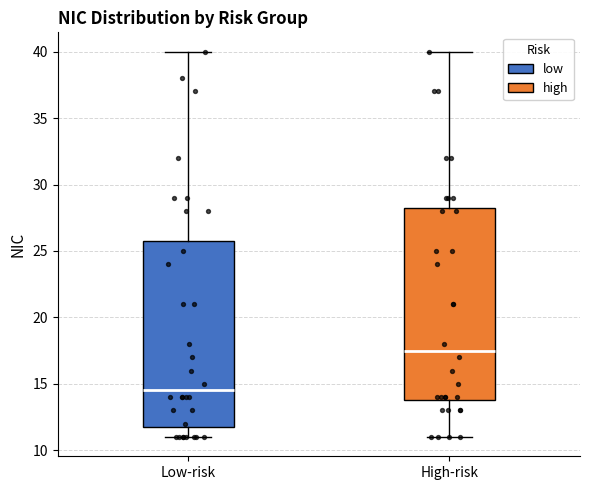

Which box is the tallest, from its lower edge to its upper edge?

High-risk